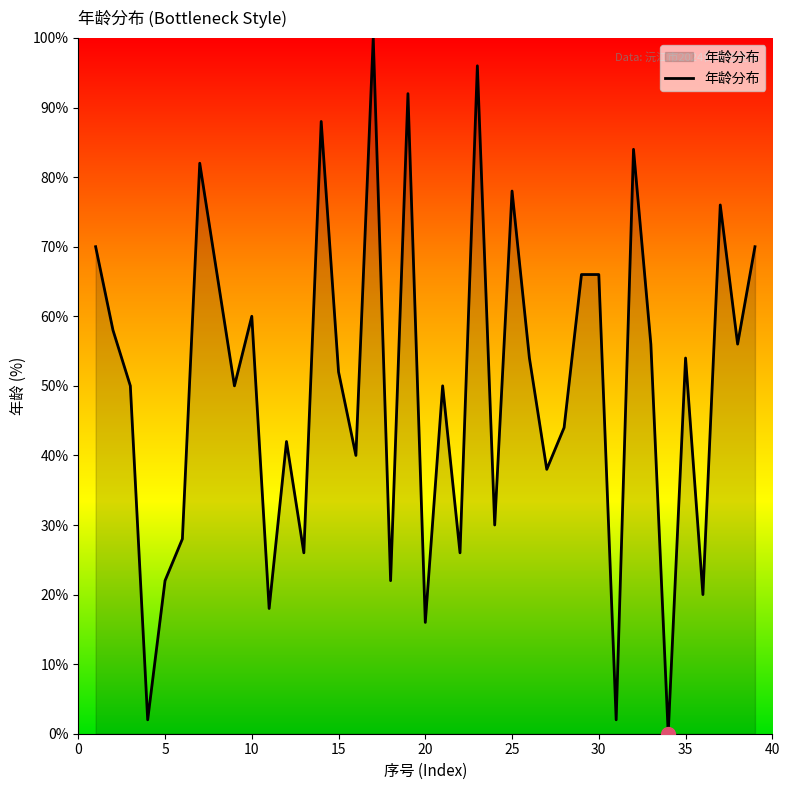

What is the maximum value shown in the chart?

100.0